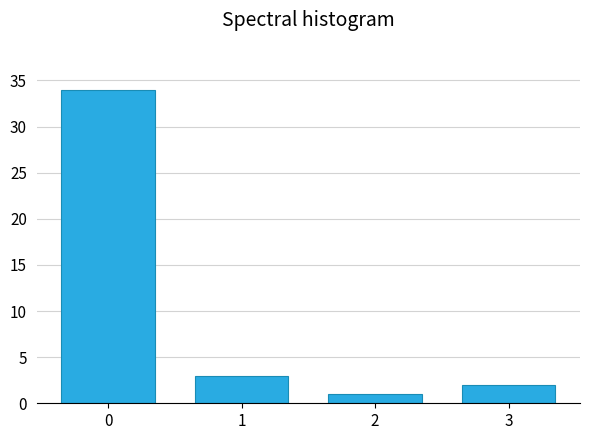

Reading left to right, list all the values displayed in this chart.

0=34	1=3	2=1	3=2